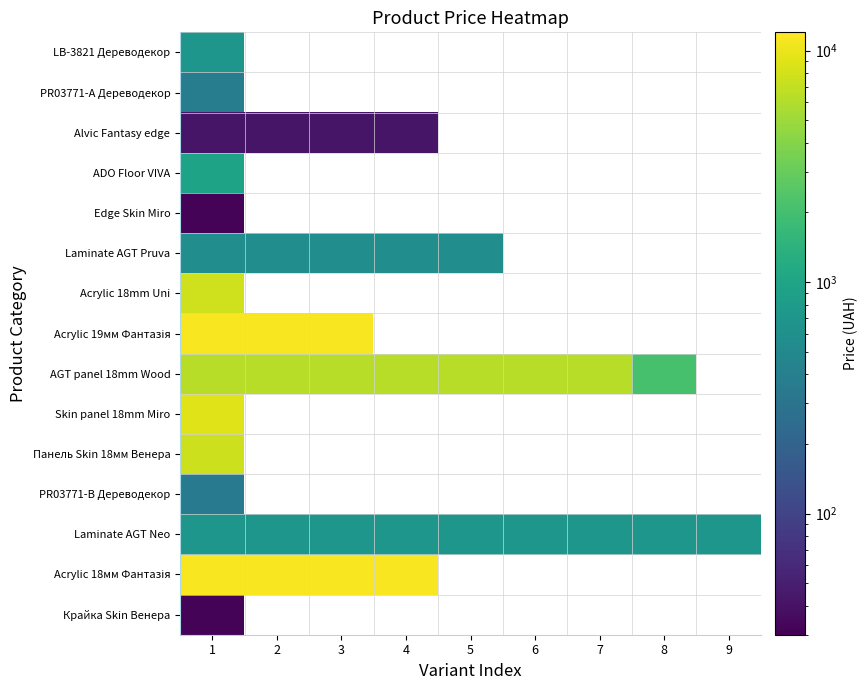

Read the Laminate AGT Pruva value at 1.

564.0